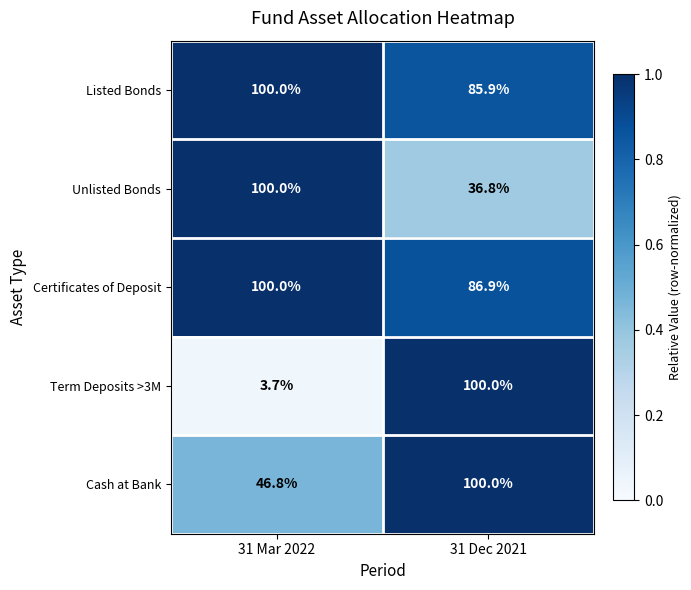

What is the difference between the maximum and minimum values in the Unlisted Bonds series?

63.2